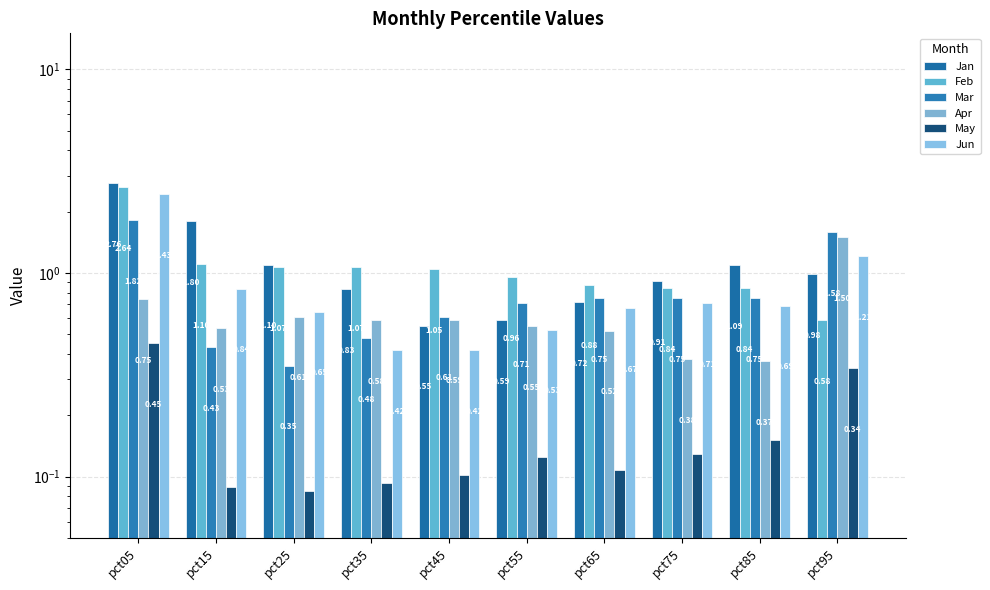

How many distinct data groups are displayed?

6